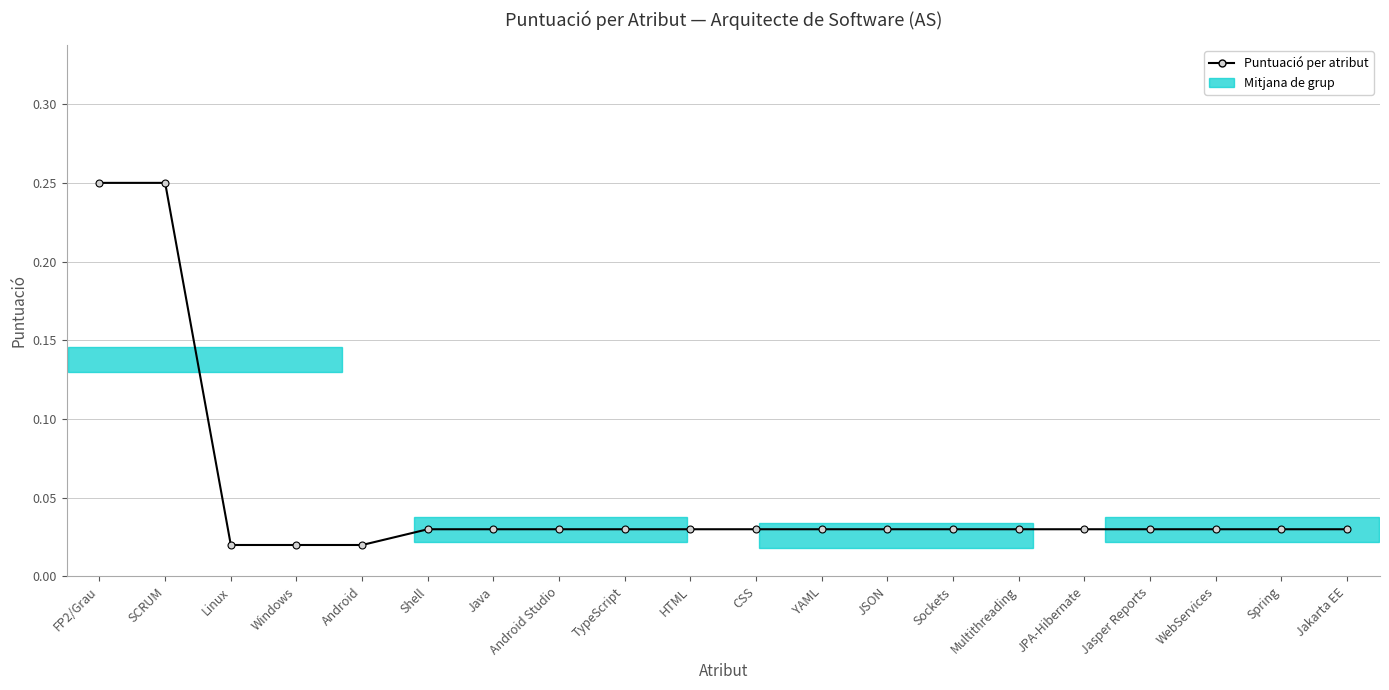

What is the sum of all values?

1.0